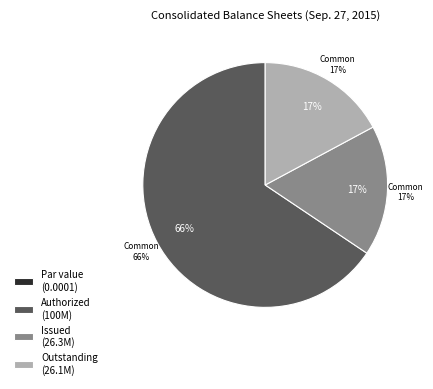

True or false: Common stock shares issued accounts for 4% of the total.

False